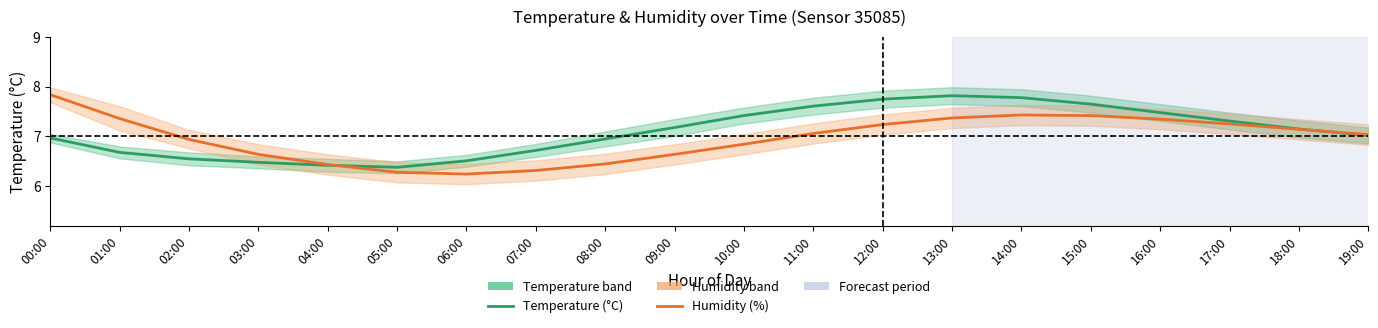

Where does the Humidity (%) series first go above 7?

00:00